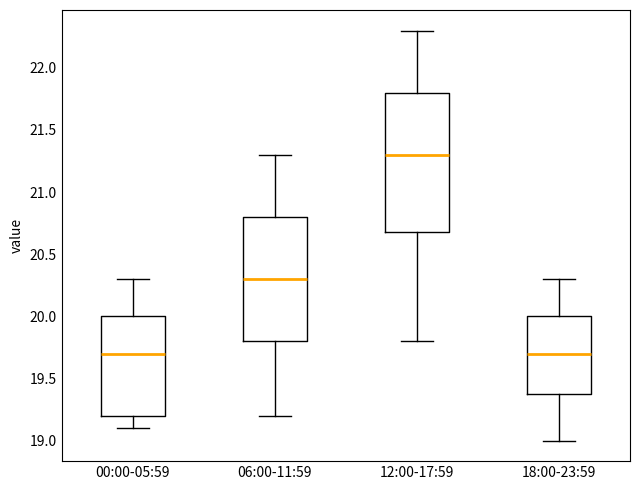

Where does the median line of the box for 18:00-23:59 sit on the y-axis? The values are not printed on the chart, so give them approximately, as read against the axis.

19.7